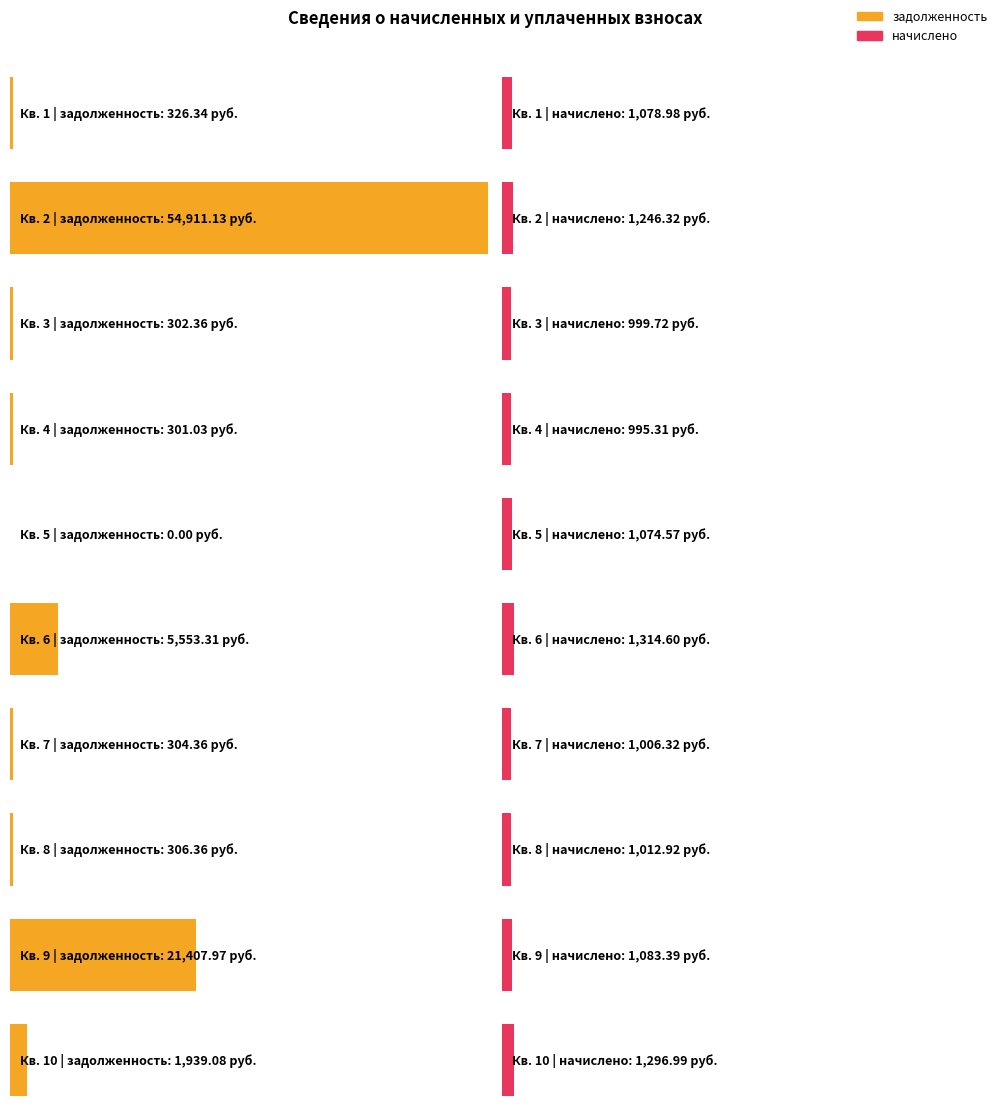

At which category is the sum across all series the highest?

2